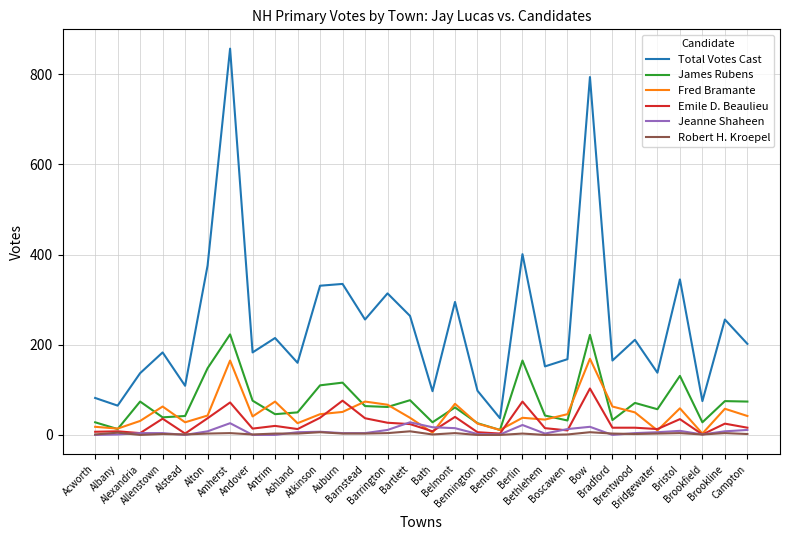

True or false: James Rubens and Total Votes Cast cross at least once.

False